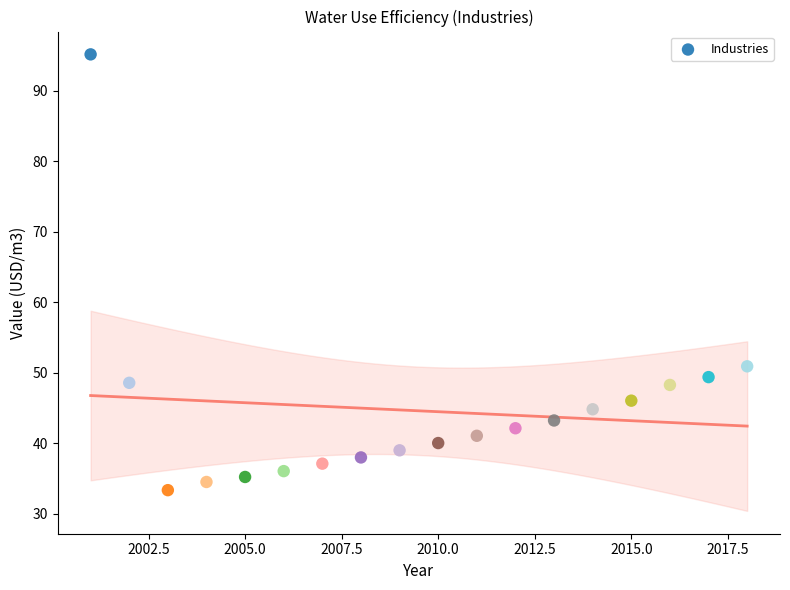

What Y value in the scatter plot is closest to 64?

50.9